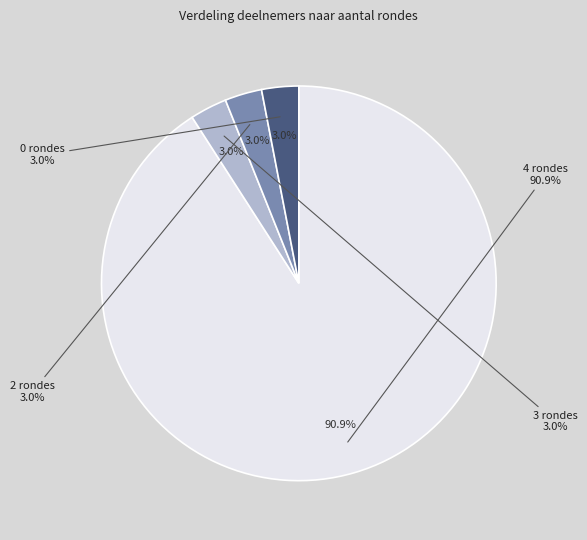

How many segments does this pie chart have?

4